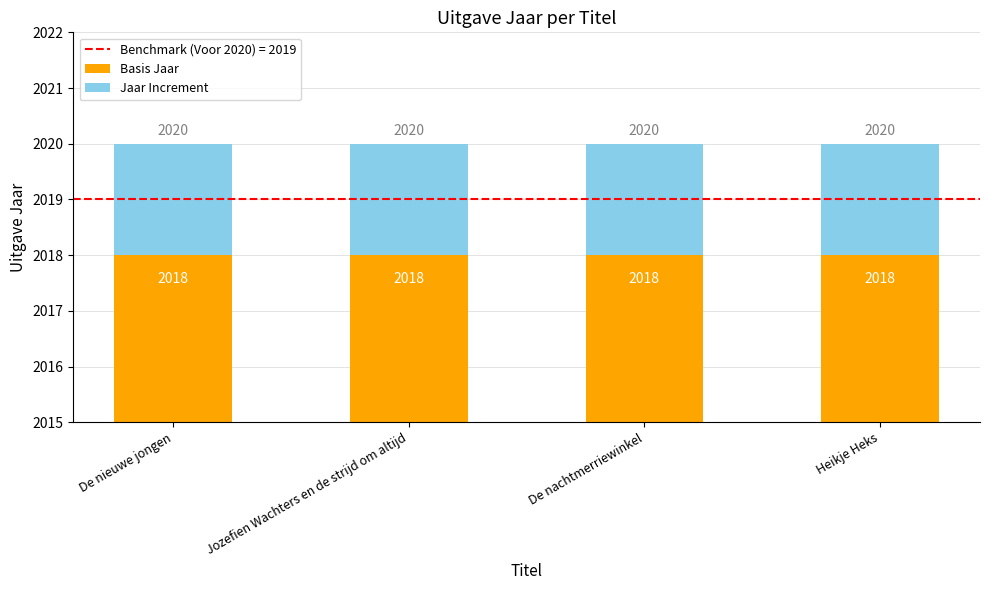

Reading left to right, list all the values displayed in this chart.

Basis Jaar: De nieuwe jongen=2018	Jozefien Wachters en de strijd om altijd=2018	De nachtmerriewinkel=2018	Heikje Heks=2018
Jaar Increment: De nieuwe jongen=2	Jozefien Wachters en de strijd om altijd=2	De nachtmerriewinkel=2	Heikje Heks=2